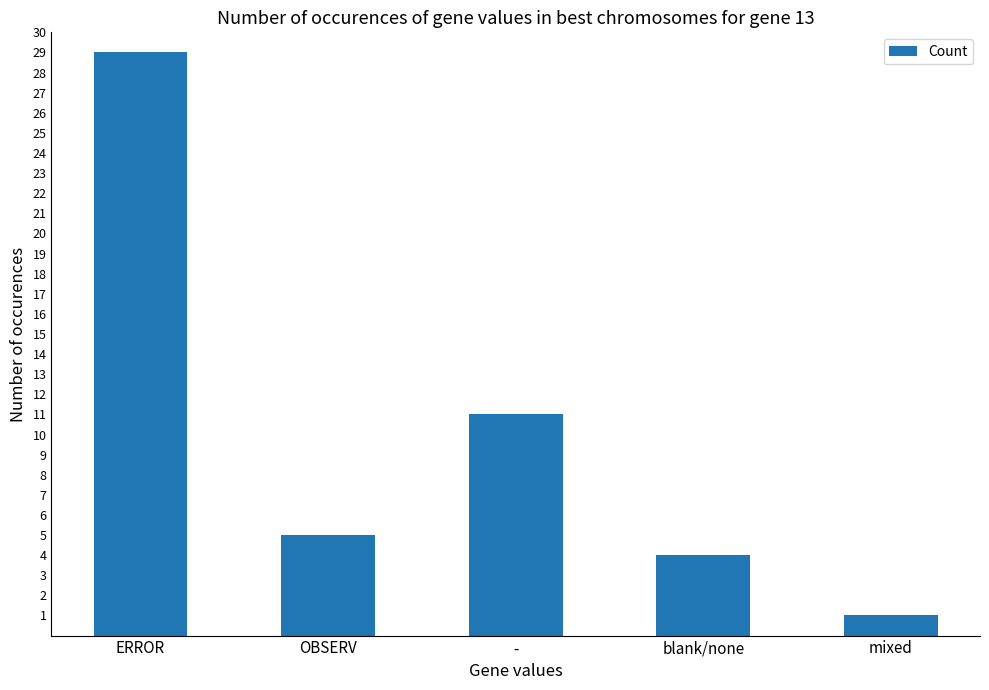

Which has a higher value, ERROR or blank/none?

ERROR